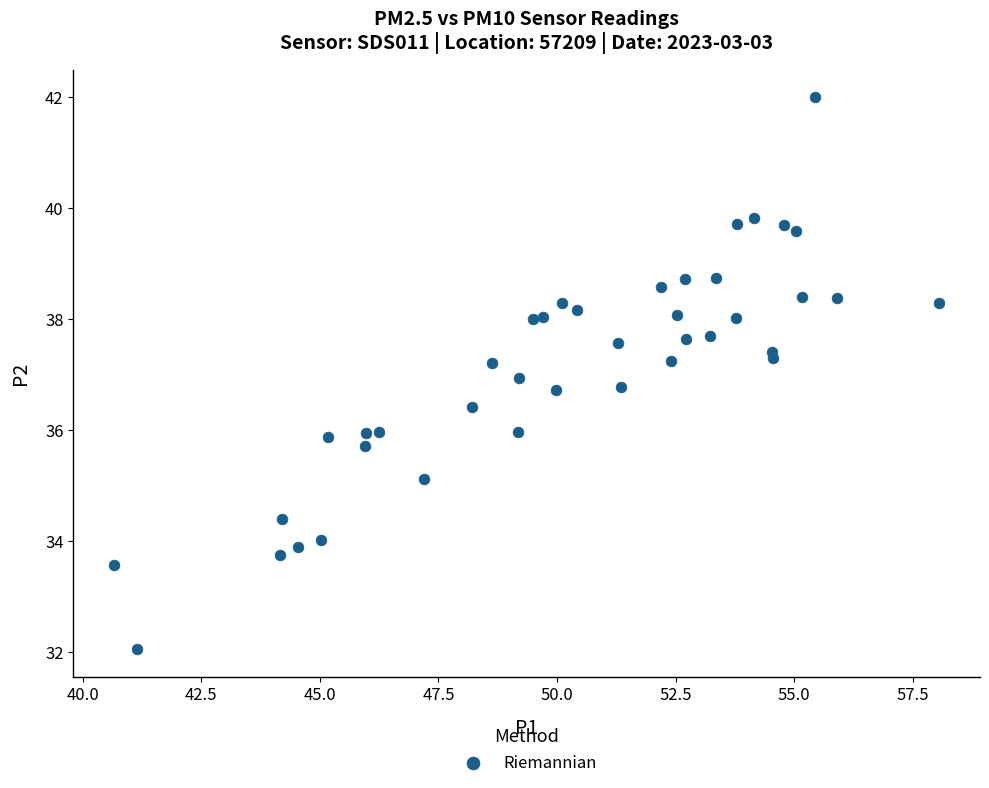

What is the range of X values (max minus min)?

17.4